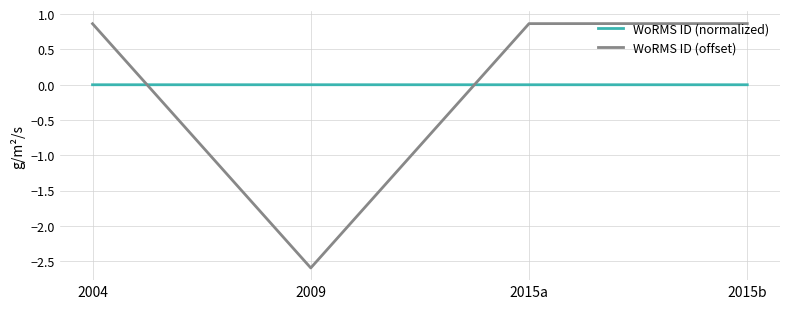

How many negative values does the WoRMS ID (offset) series have?

1